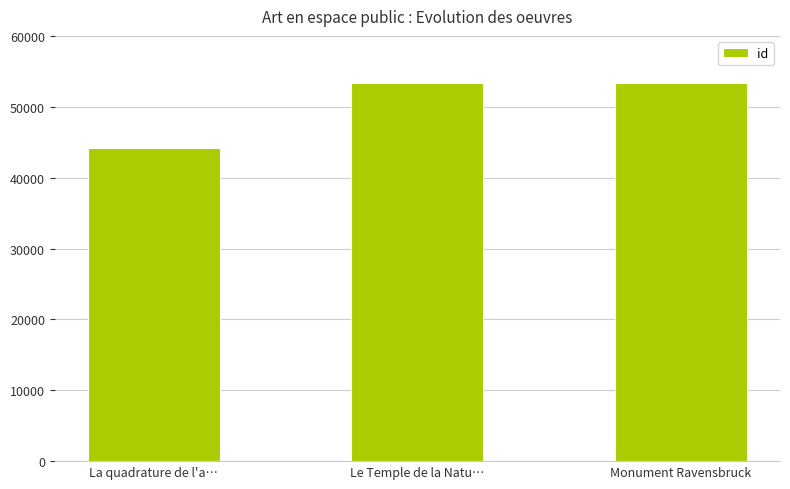

How many categories are shown in the chart?

3